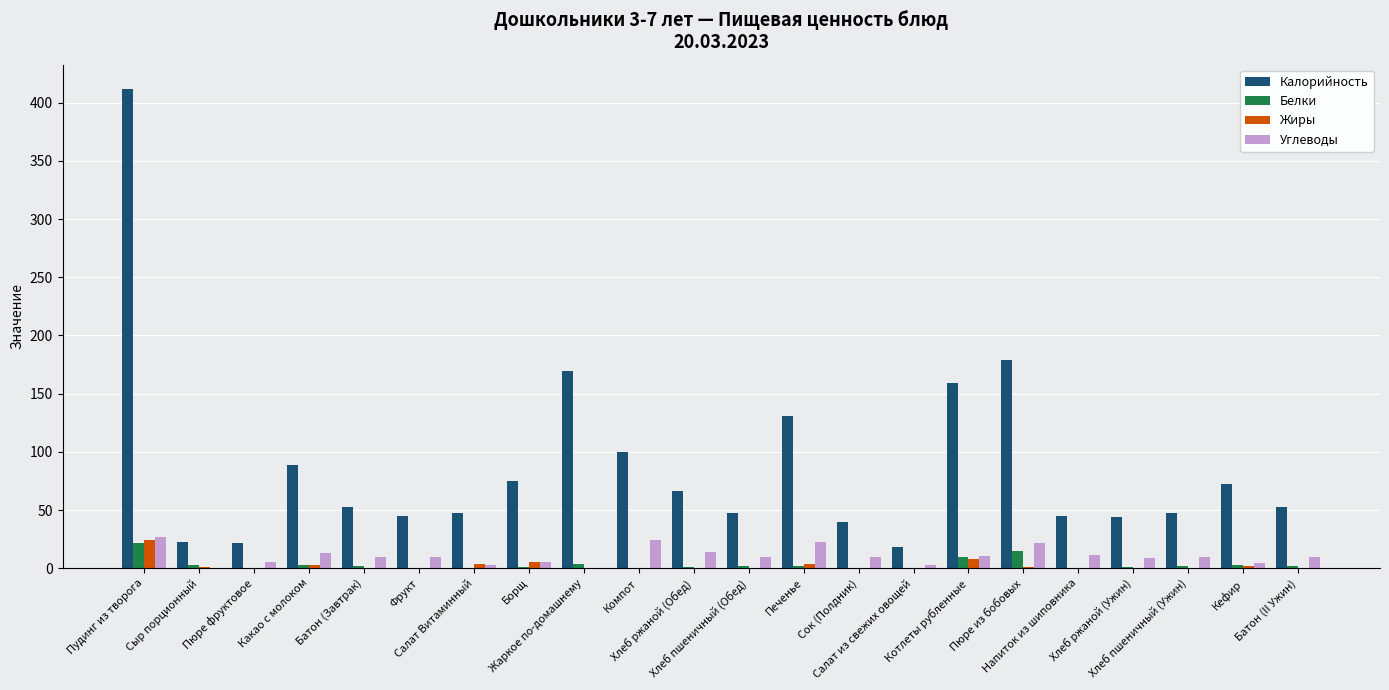

What is the sum of all Белки values?

73.0